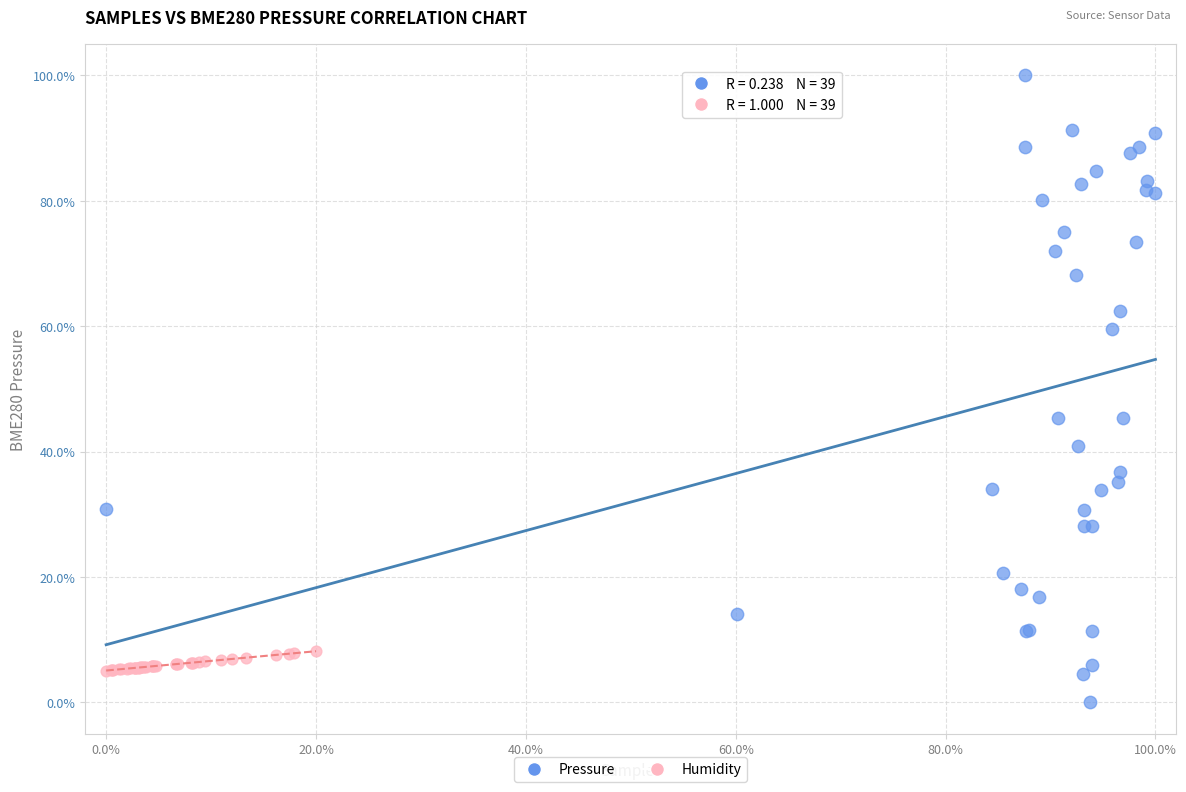

What are all the series names shown in the legend?

Pressure, Humidity